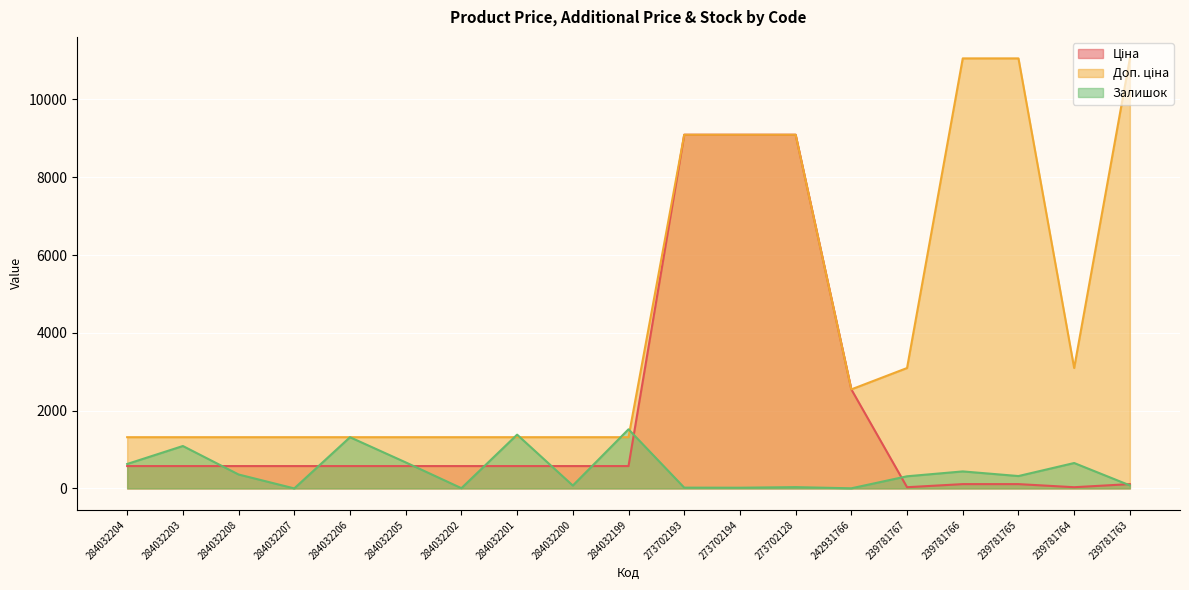

What is the highest value of the Доп. ціна series?

11055.0